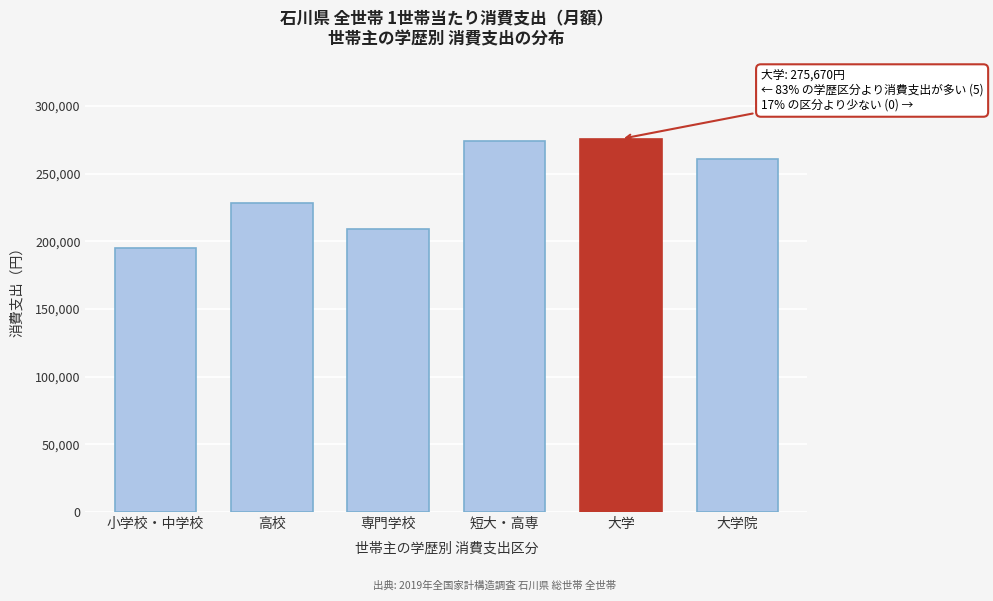

Reading left to right, transcribe all the data shown in this chart.

195228	228194	209345	274002	275670	260441